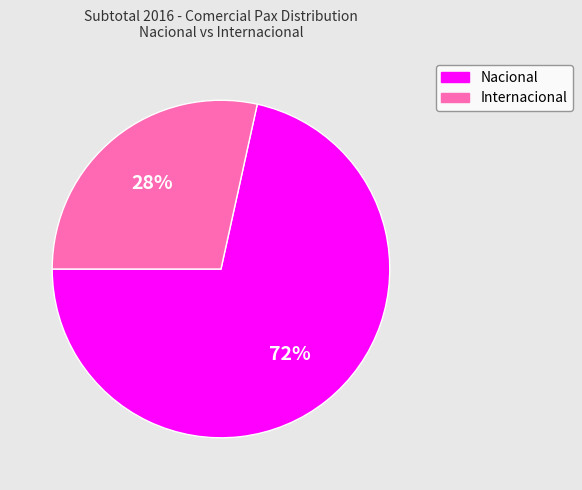

To the nearest percent, what is the average slice percentage?

50%